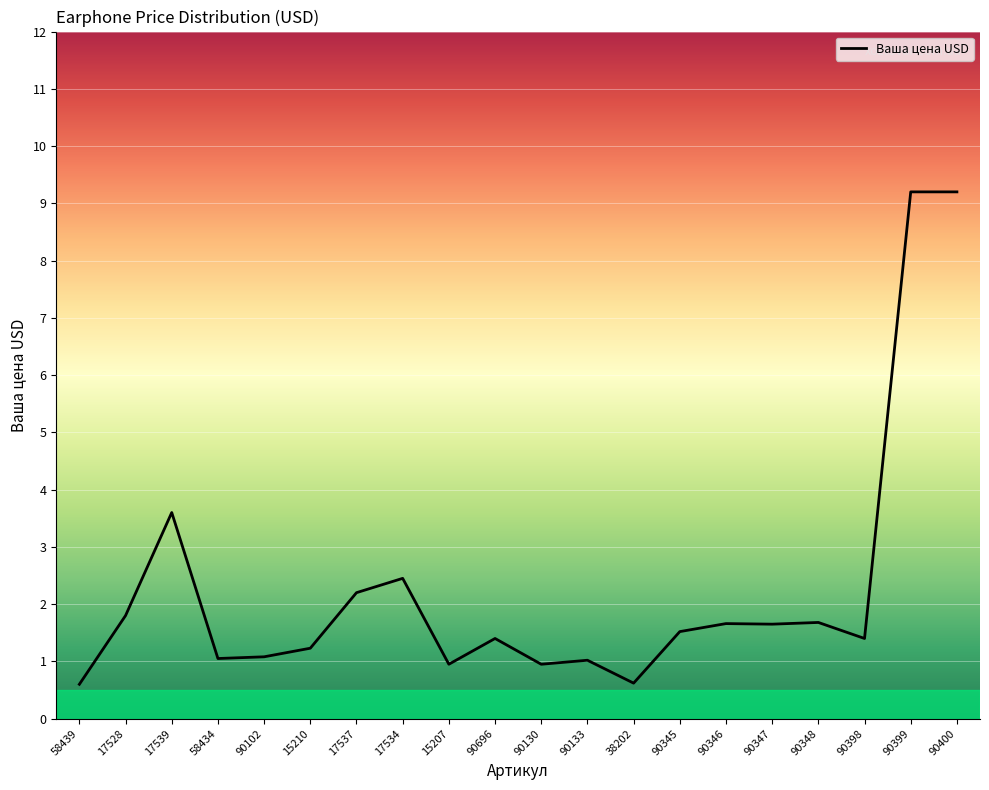

Which has a higher value, 15210 or 90348?

90348